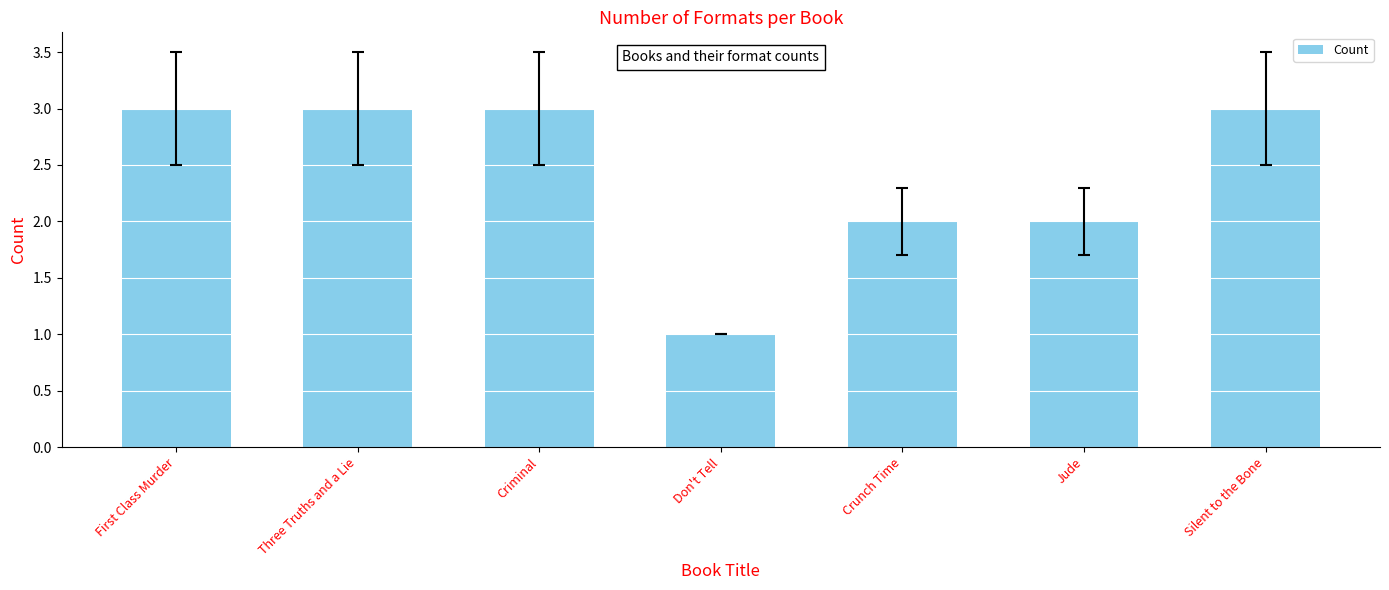

Is it true that the value at Three Truths and a Lie is 1?

False